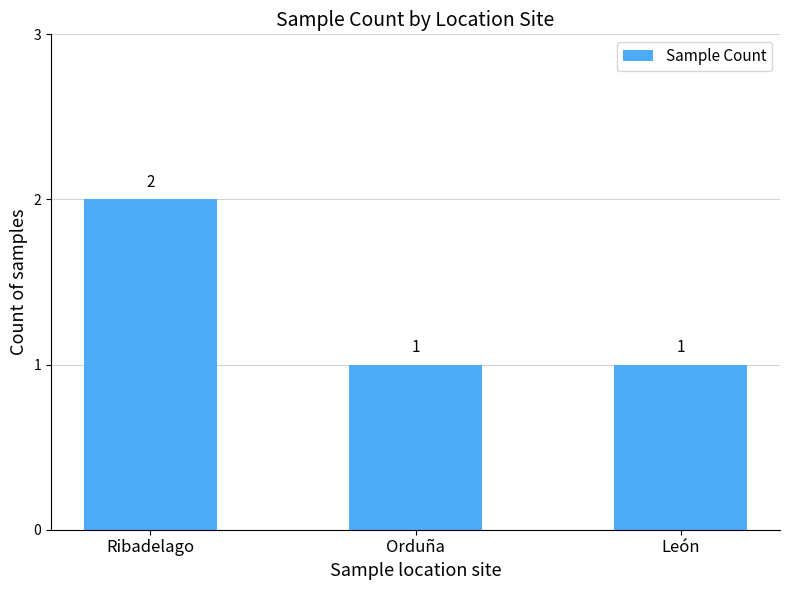

What is the sum of all values?

4